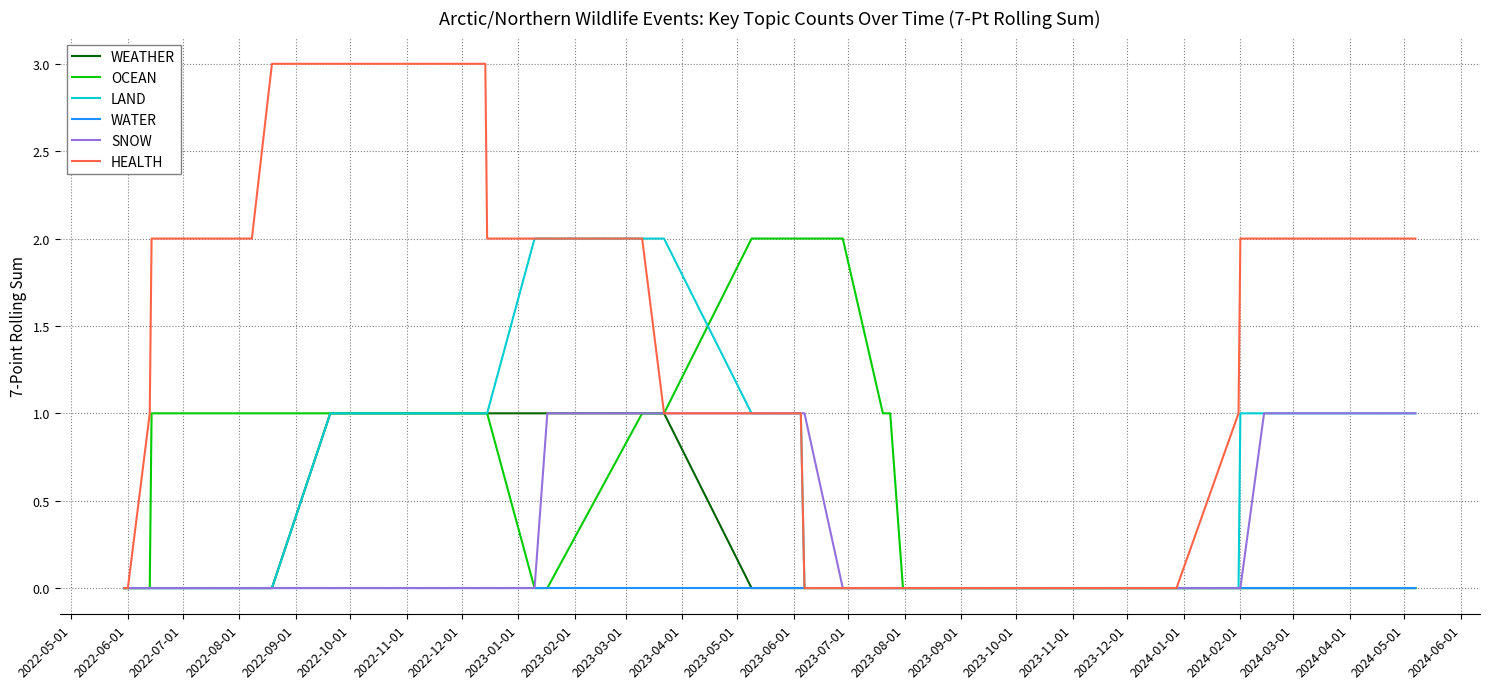

Which series has the largest total across all categories?

HEALTH